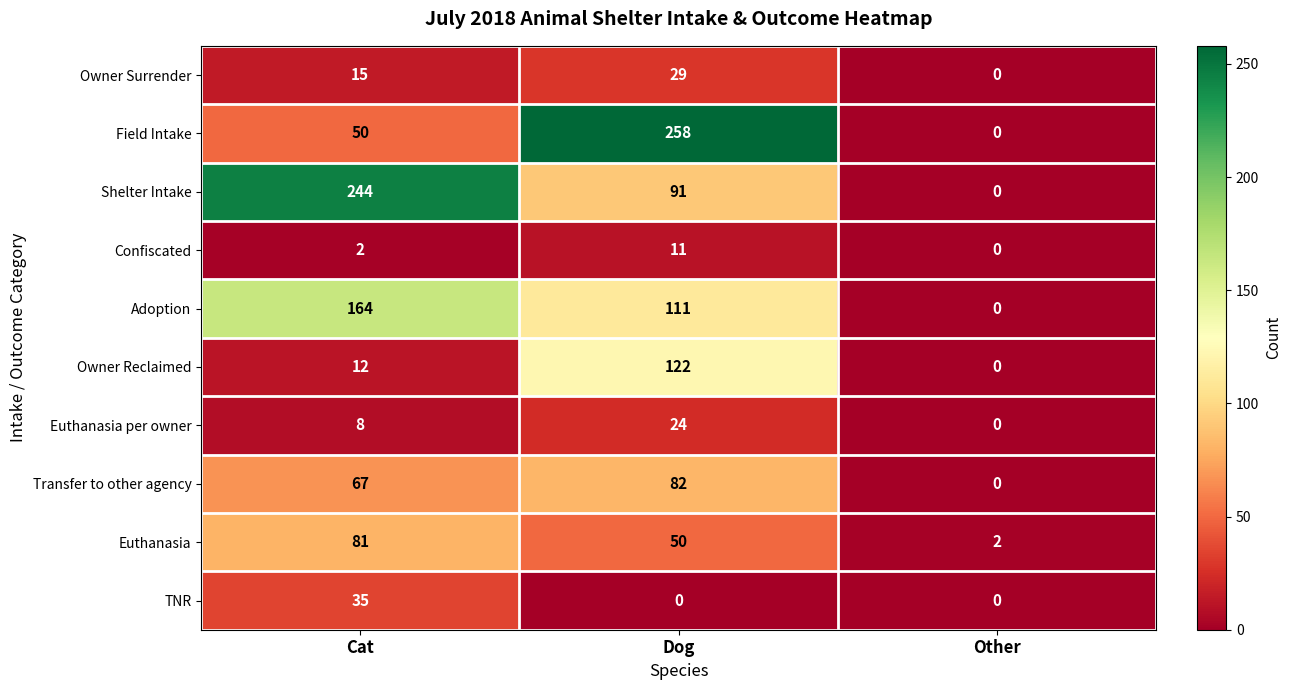

Which series has the largest range (max minus min)?

Field Intake